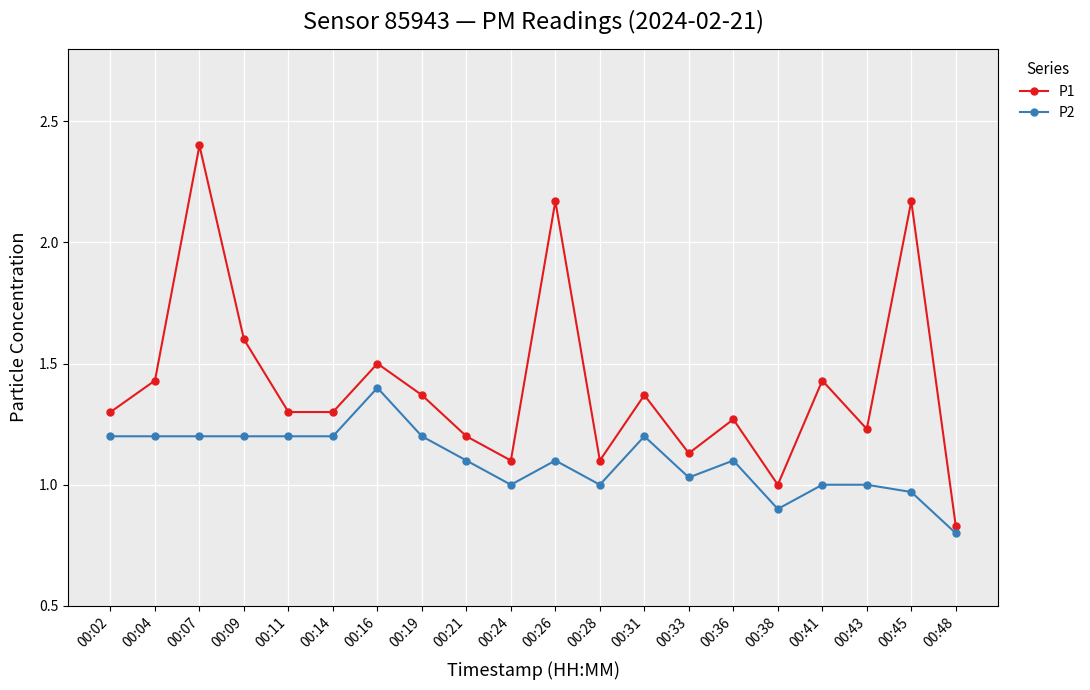

At 00:16, list the series in order from smallest to largest.

P2, P1